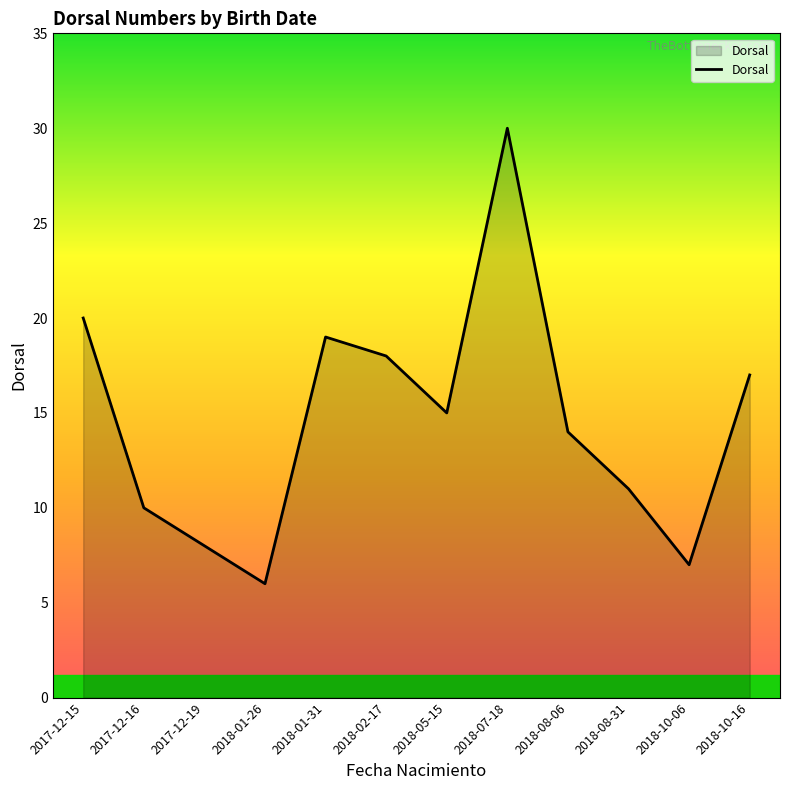

Is it true that the value at 2018-08-31 is 19?

False